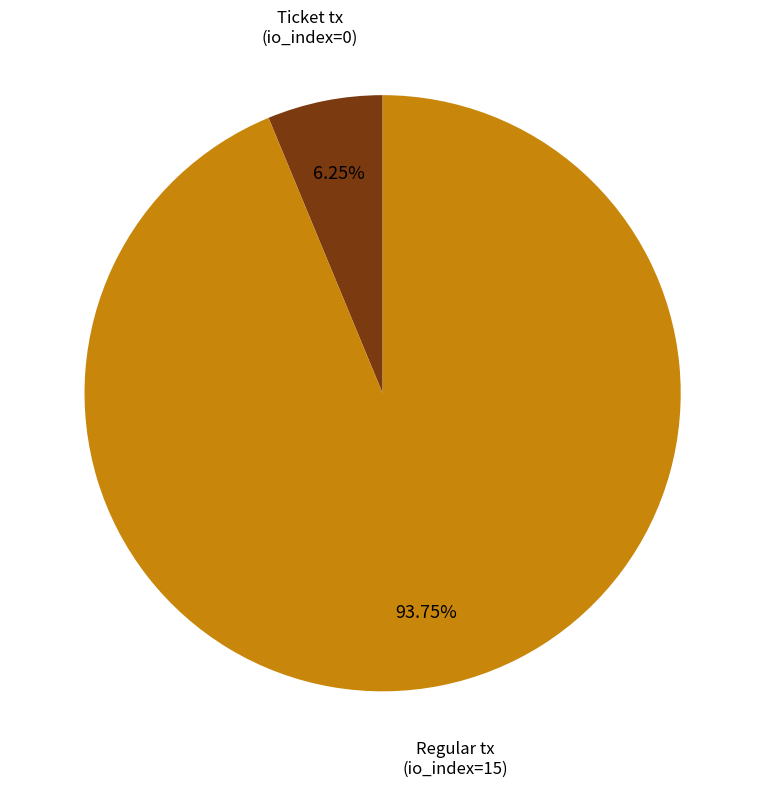

Is there any slice that represents more than half of the pie?

Yes